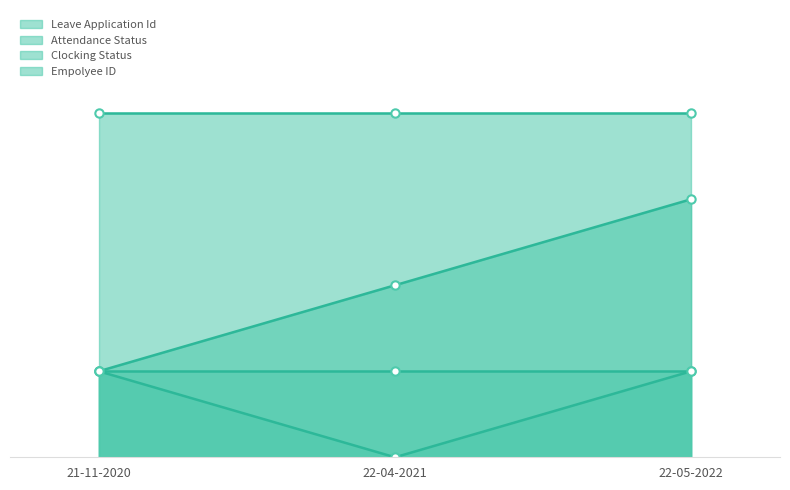

What is the sum of all Attendance Status values?

2